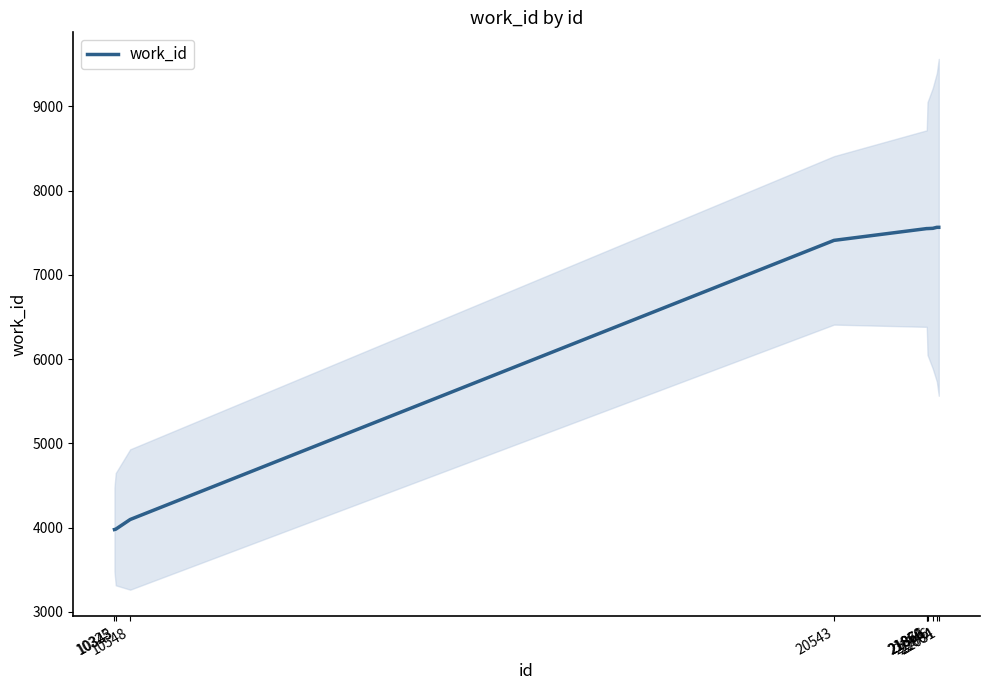

What is the difference between the values at 22031 and 21871?

15